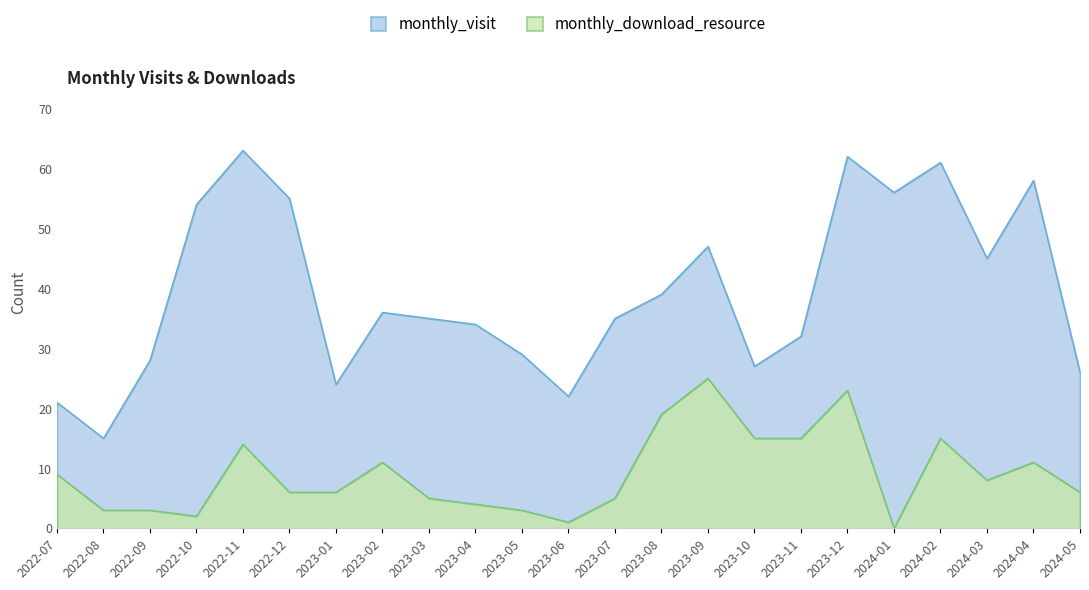

How many lines are shown in the chart?

2